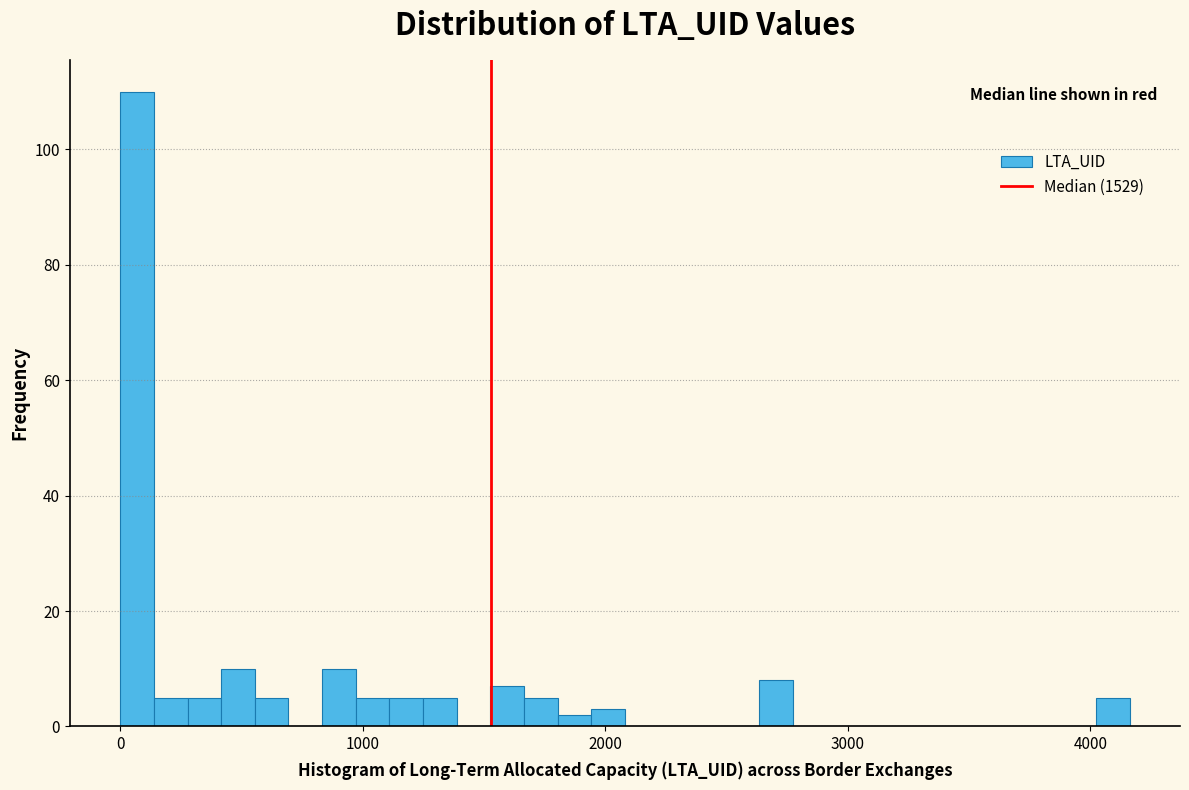

Around what value on the x-axis is the tallest bar? Give the approximate position of its centre, as read against the axis.

100